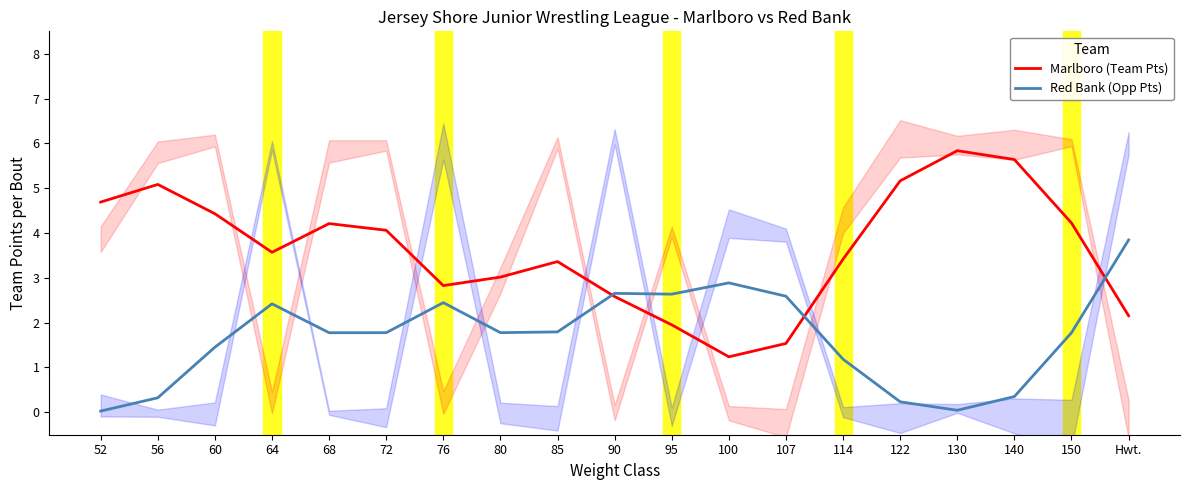

Which category has the highest value in the Marlboro (Team Pts) series?

130